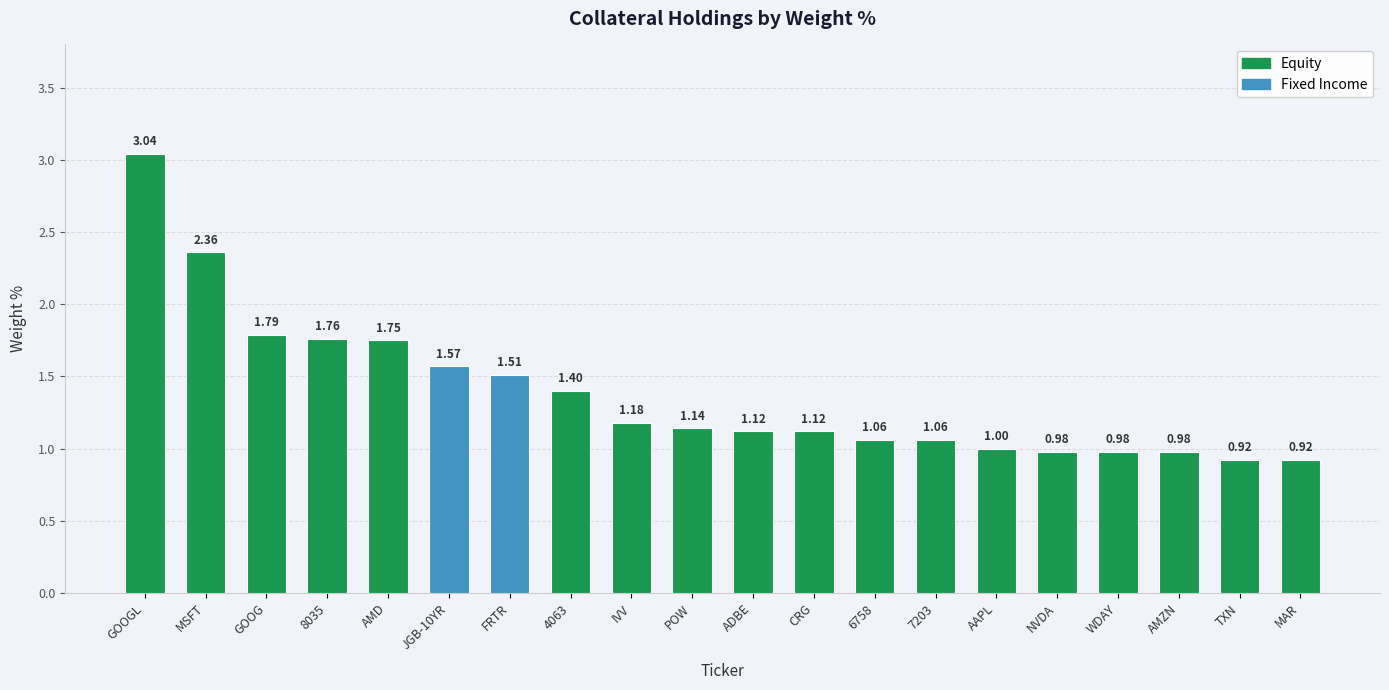

What is the average value?

1.4